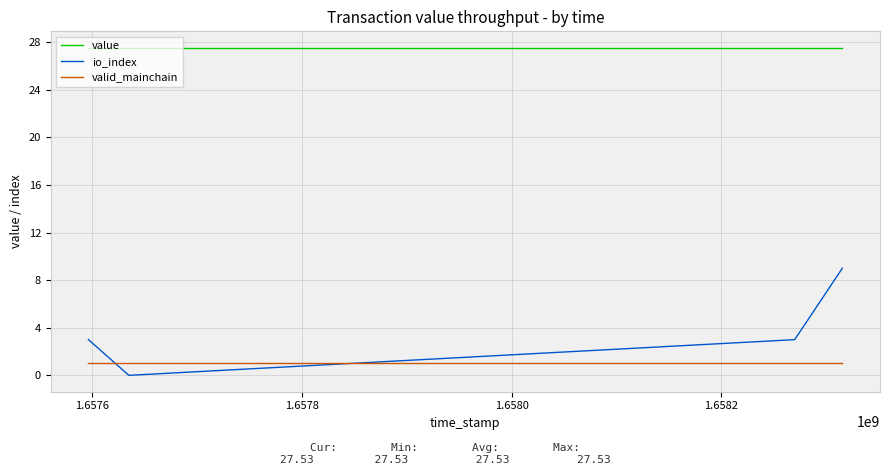

Which series has the widest spread of values?

io_index